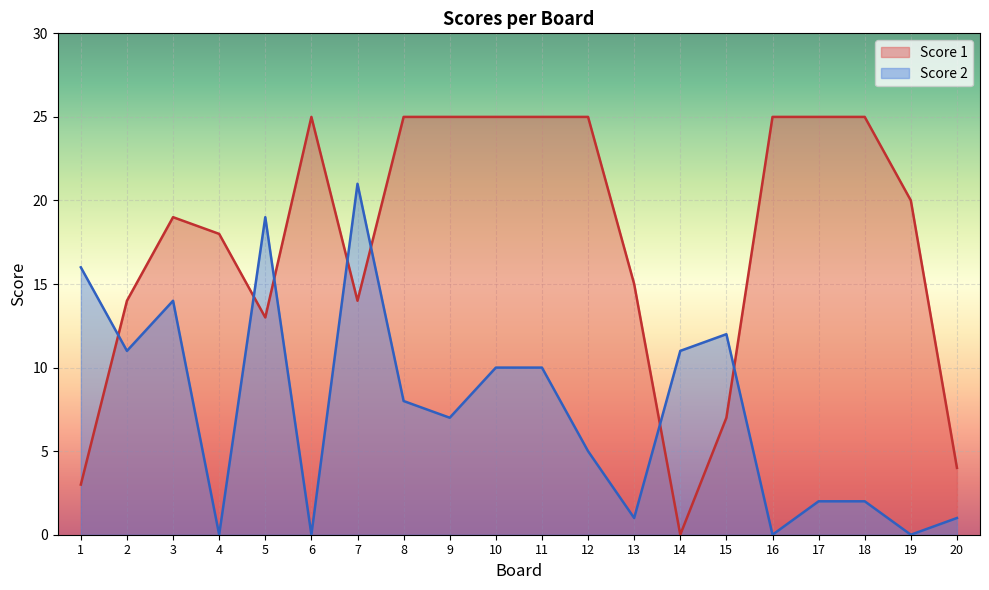

At which label does Score 1 first exceed 20?

6